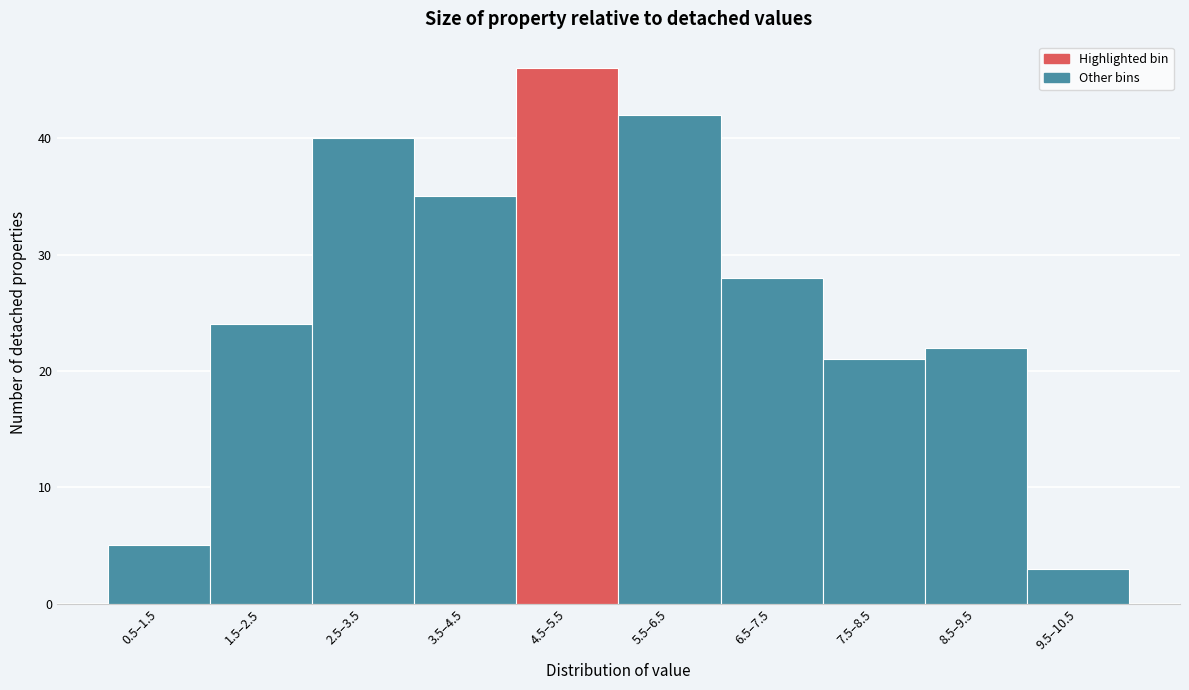

Reading left to right, extract all data points from this chart.

0.5–1.5=5	1.5–2.5=24	2.5–3.5=40	3.5–4.5=35	4.5–5.5=46	5.5–6.5=42	6.5–7.5=28	7.5–8.5=21	8.5–9.5=22	9.5–10.5=3